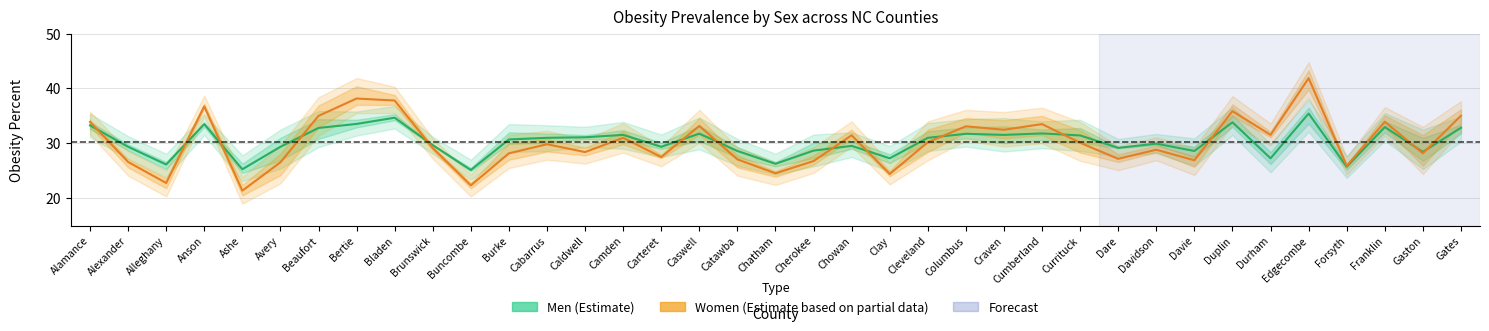

What is the value of the Men (Estimate) point at the 21st from the left?

29.5